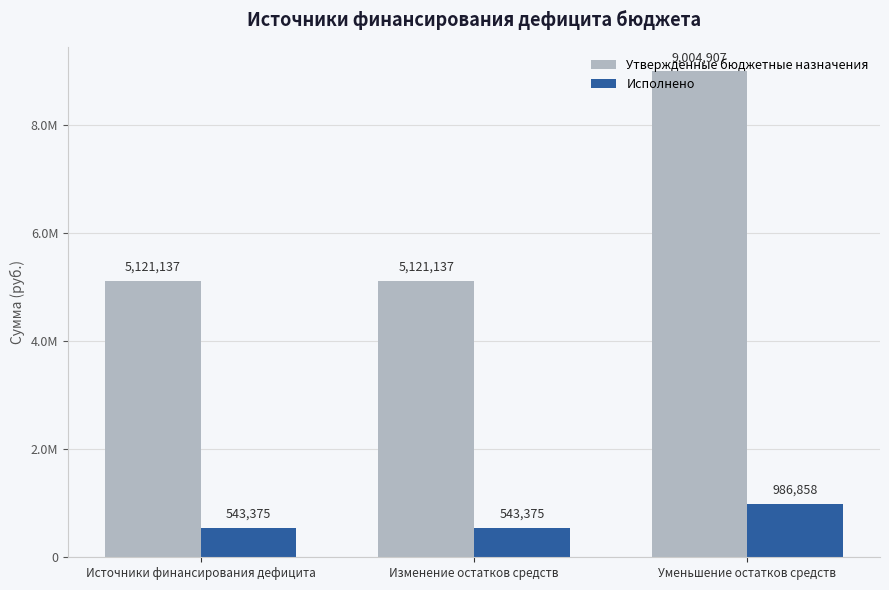

Does the chart contain stacked bars?

No